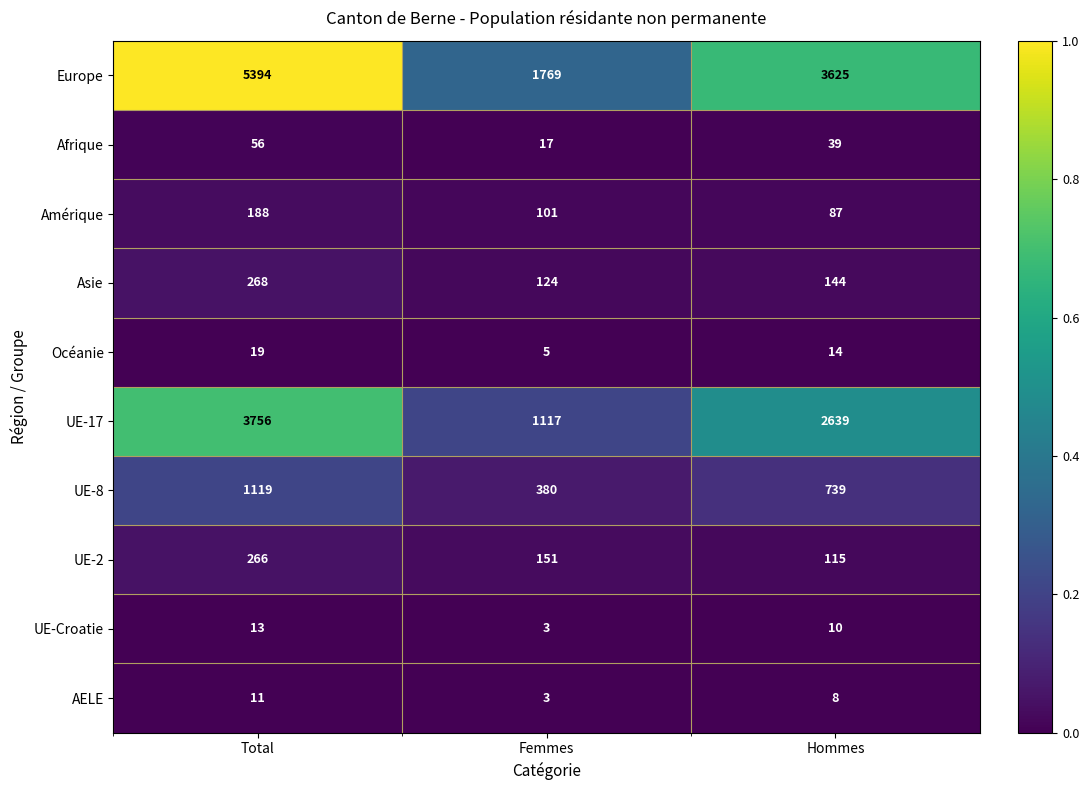

Reading right to left, what are all the values shown in this chart?

Europe: Hommes=3625	Femmes=1769	Total=5394
Afrique: Hommes=39	Femmes=17	Total=56
Amérique: Hommes=87	Femmes=101	Total=188
Asie: Hommes=144	Femmes=124	Total=268
Océanie: Hommes=14	Femmes=5	Total=19
UE-17: Hommes=2639	Femmes=1117	Total=3756
UE-8: Hommes=739	Femmes=380	Total=1119
UE-2: Hommes=115	Femmes=151	Total=266
UE-Croatie: Hommes=10	Femmes=3	Total=13
AELE: Hommes=8	Femmes=3	Total=11